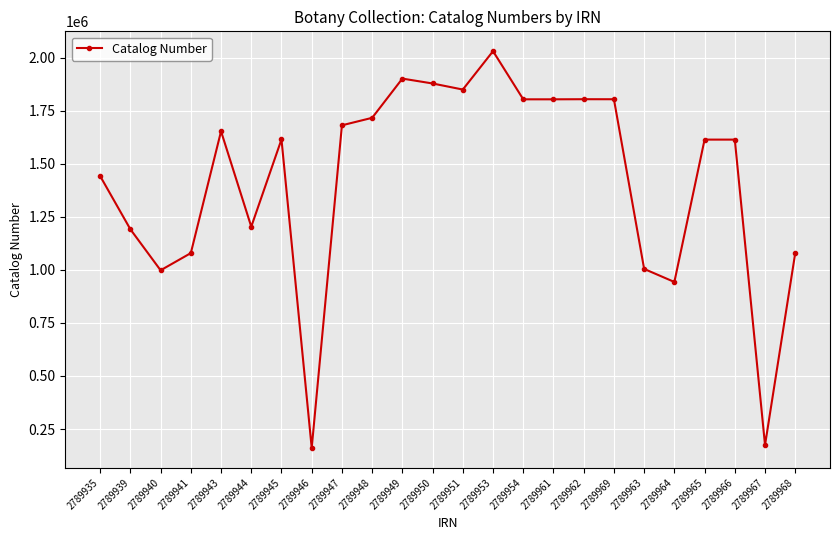

Is it true that the value at 2789954 is 898735?

False